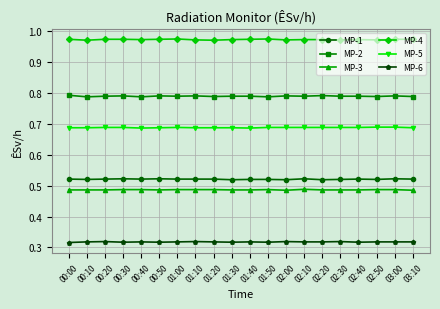

Rank the series at 02:40 from highest to lowest value.

MP-4, MP-2, MP-5, MP-1, MP-3, MP-6